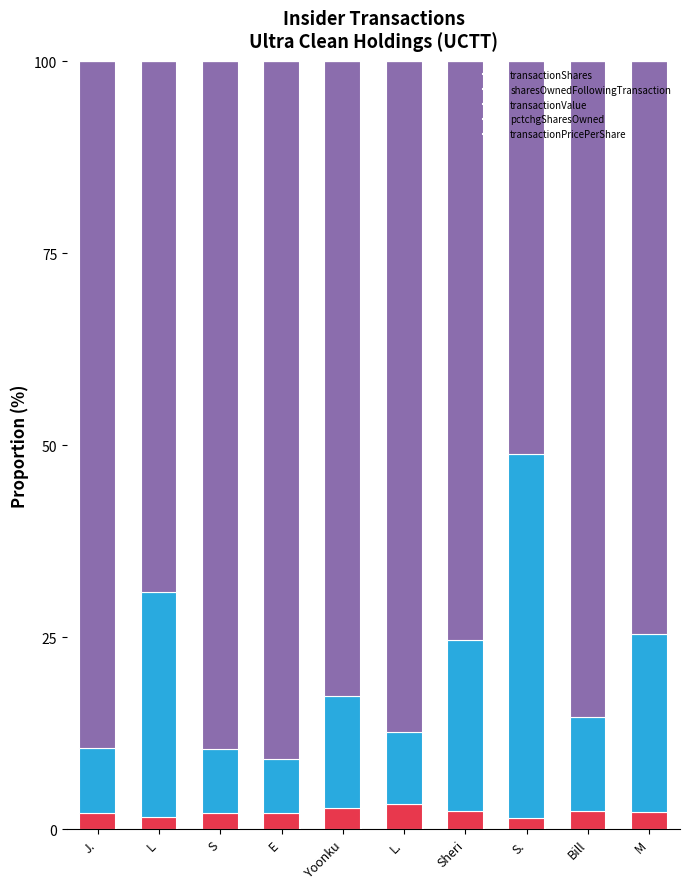

The value of transactionShares at Sheri is 2.3. True or false?

True